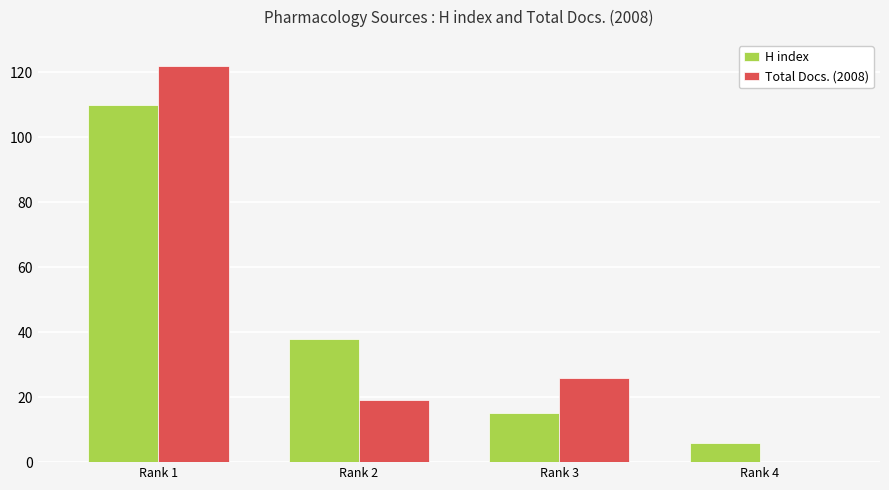

True or false: Total Docs. (2008) has a value of 122 at Rank 1.

True